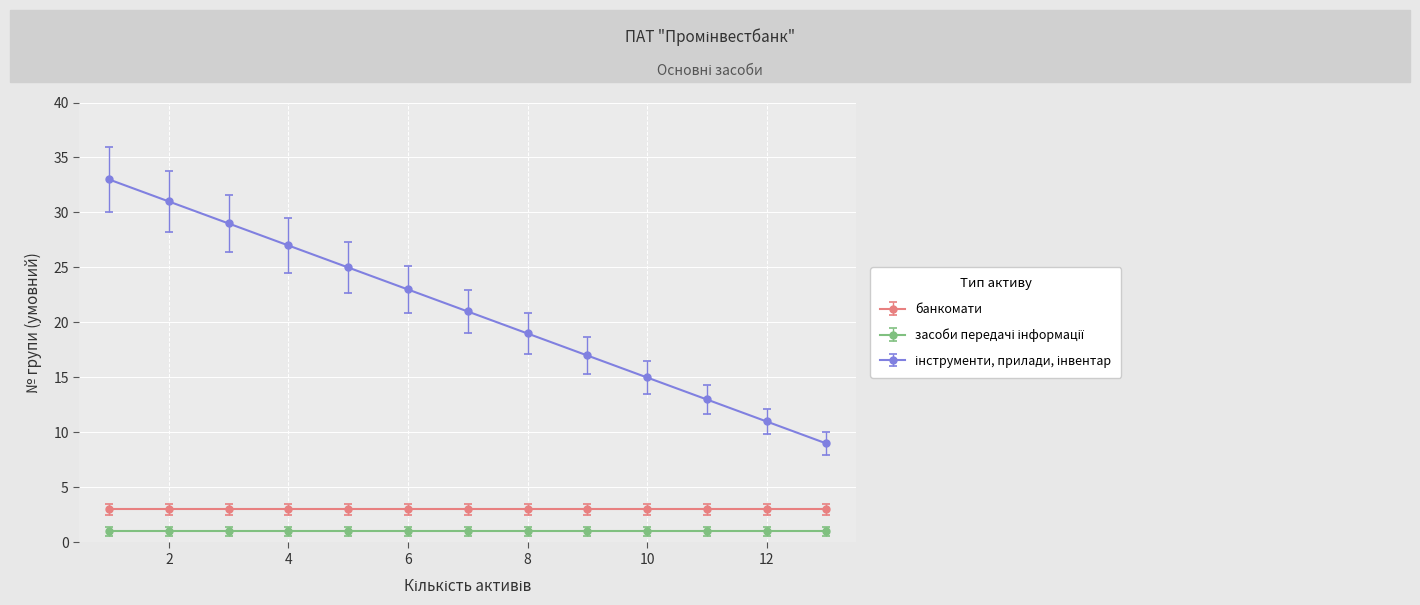

Is this an area chart (filled region under the line)?

No